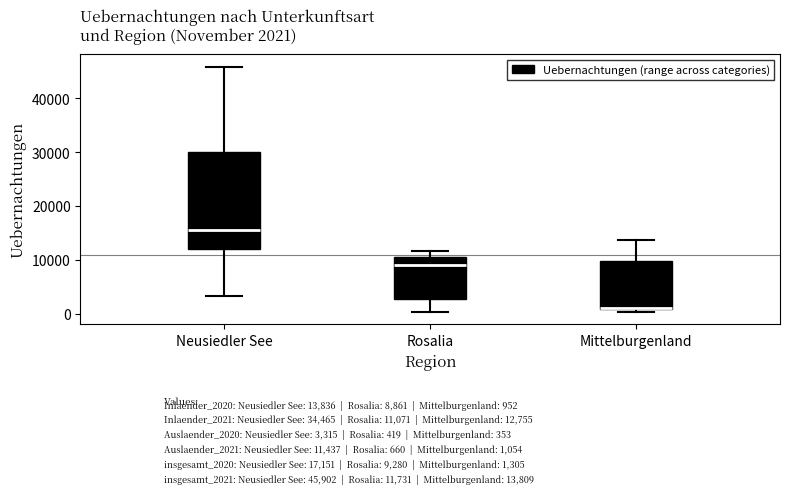

Which box's median line is the lowest?

Mittelburgenland